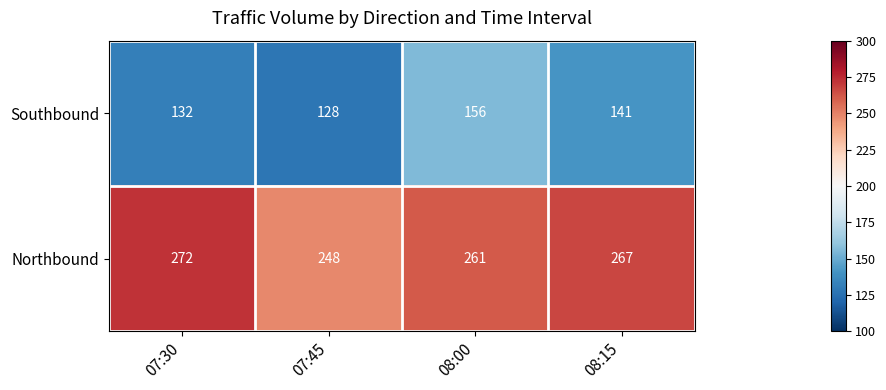

Which series has the largest total across all categories?

Northbound